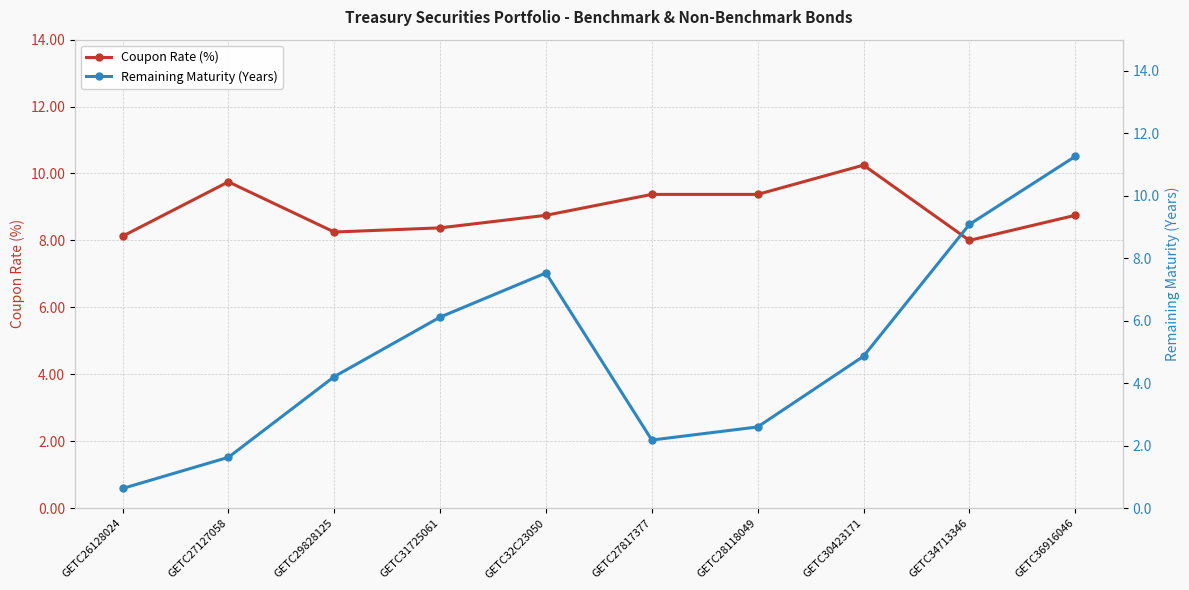

Reading left to right, list all the values displayed in this chart.

Coupon Rate (%): GETC26128024=8.1	GETC27127058=9.8	GETC29828125=8.2	GETC31725061=8.4	GETC32C23050=8.8	GETC27817377=9.4	GETC28118049=9.4	GETC30423171=10.2	GETC34713346=8.0	GETC36916046=8.8
Remaining Maturity (Years): GETC26128024=0.6	GETC27127058=1.6	GETC29828125=4.2	GETC31725061=6.1	GETC32C23050=7.5	GETC27817377=2.2	GETC28118049=2.6	GETC30423171=4.9	GETC34713346=9.1	GETC36916046=11.3